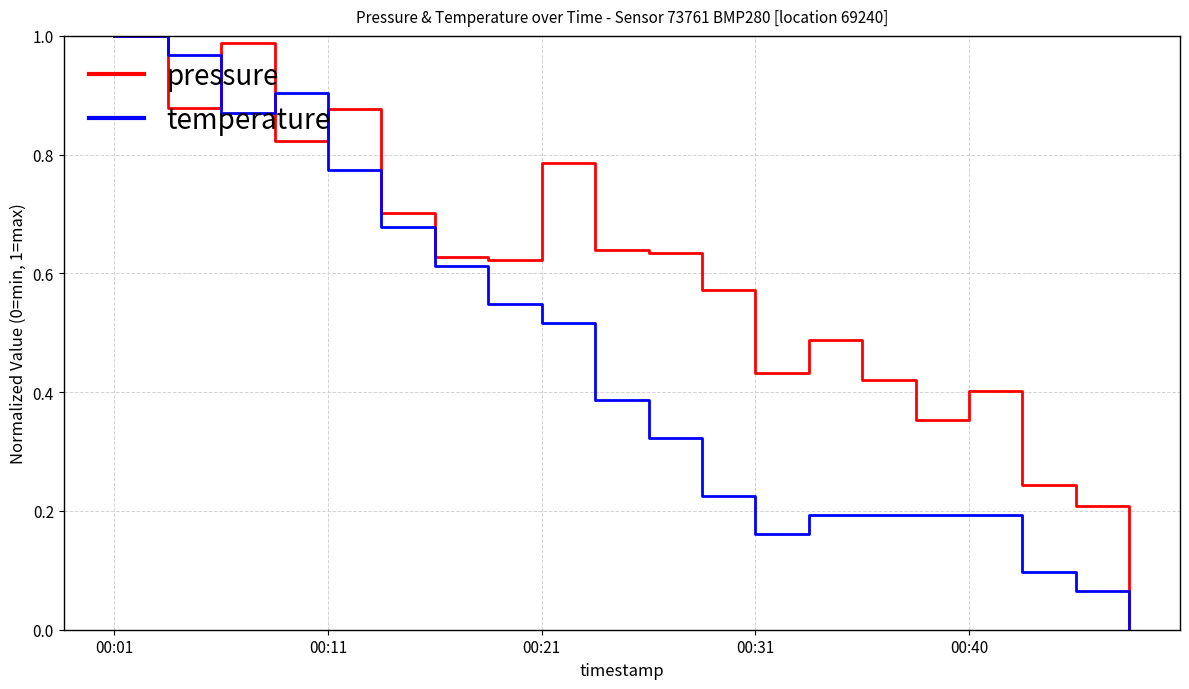

Which series has the largest total across all categories?

pressure